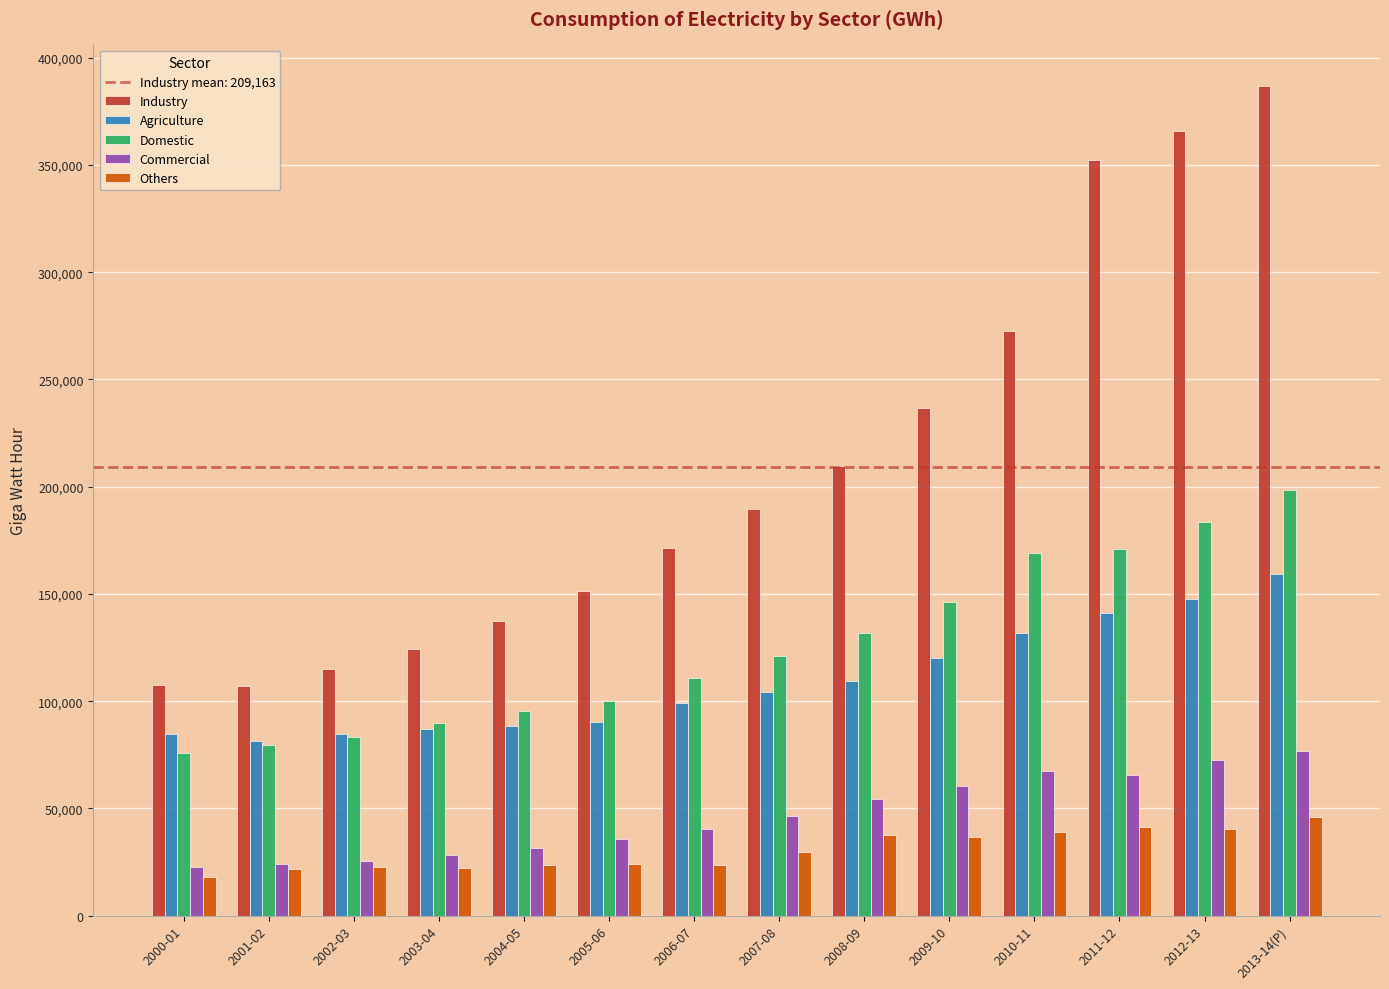

What is the spread (max minus min) of values at 2012-13?

325733